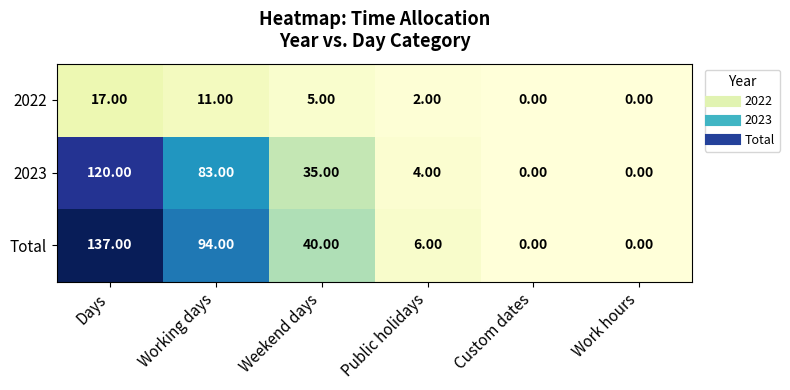

What is the total value across all series at Weekend days?

80